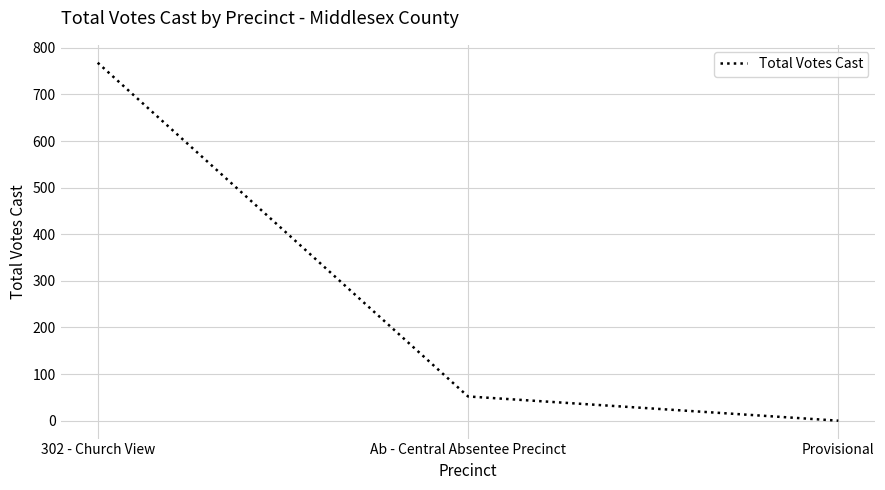

Reading right to left, list all the values displayed in this chart.

Provisional=0	Ab - Central Absentee Precinct=52	302 - Church View=768